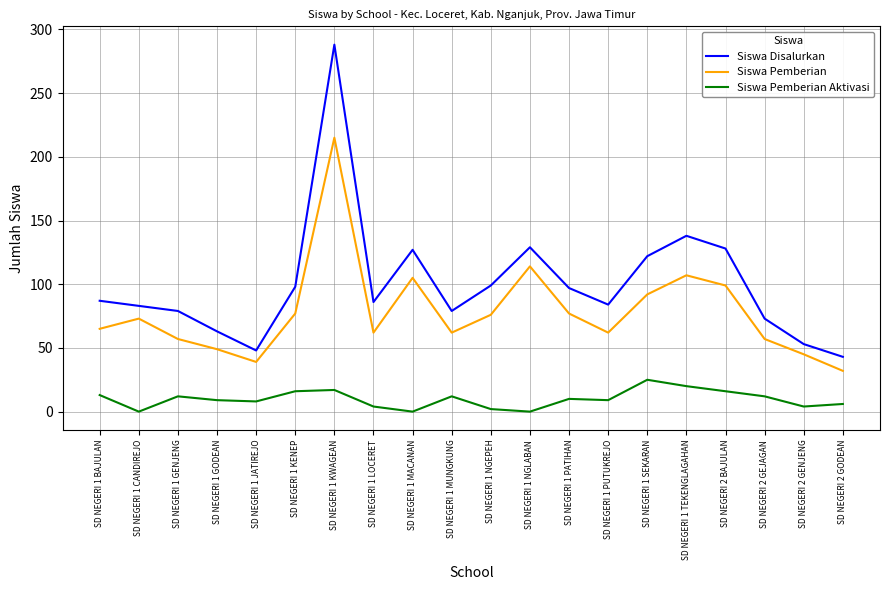

What is the greatest value displayed?

288